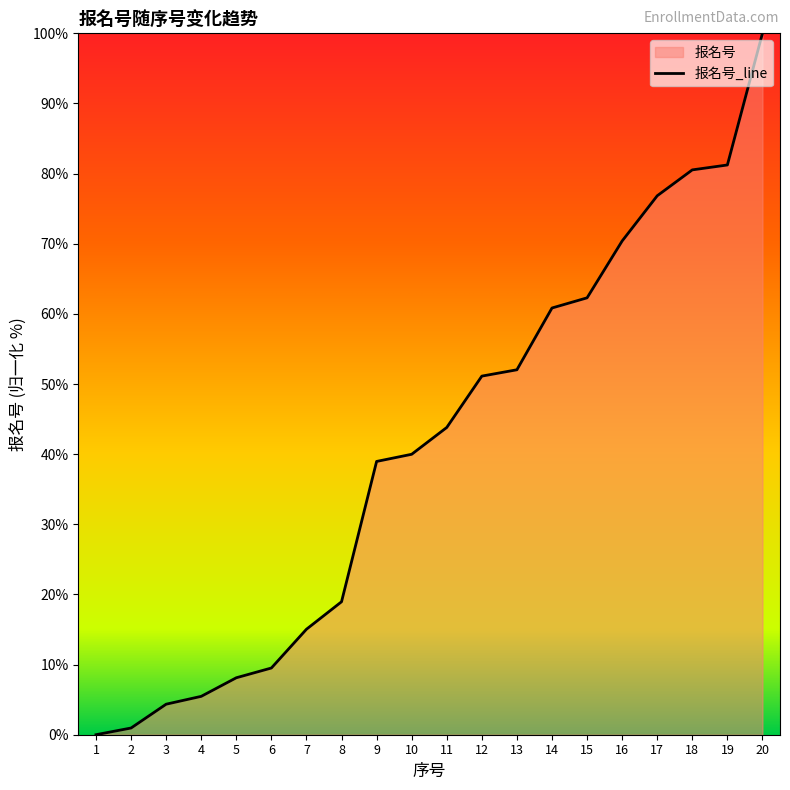

The value at 11 is 77.8. True or false?

False